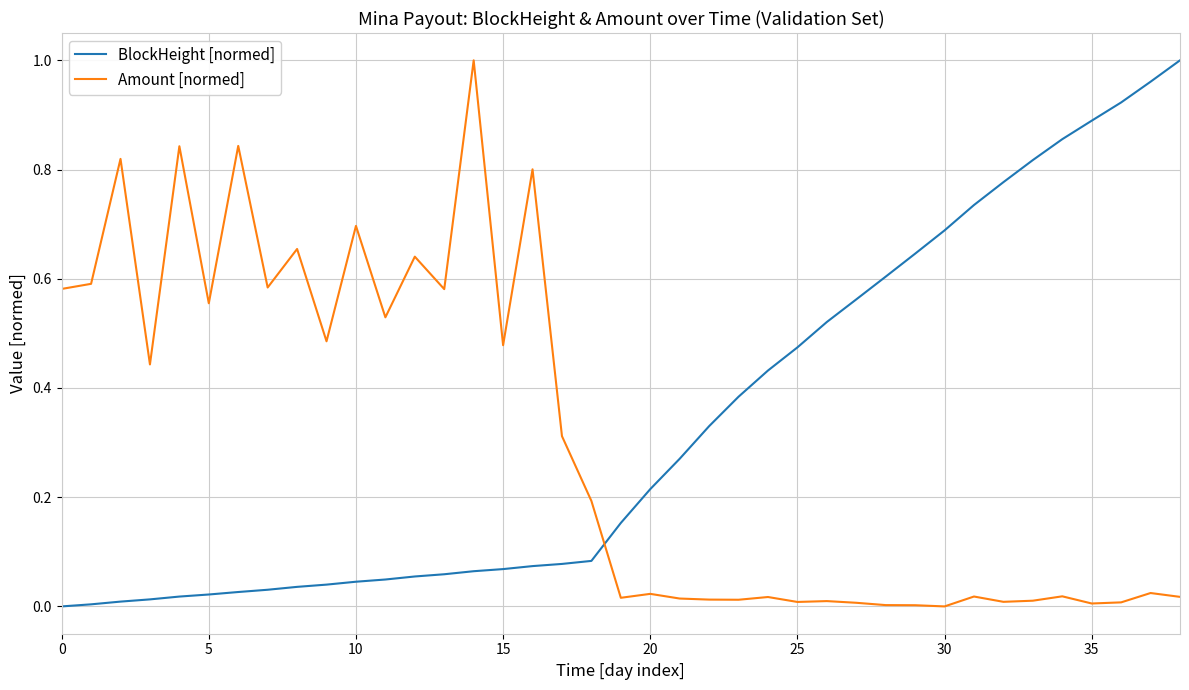

True or false: BlockHeight [normed] and Amount [normed] intersect in this chart.

True